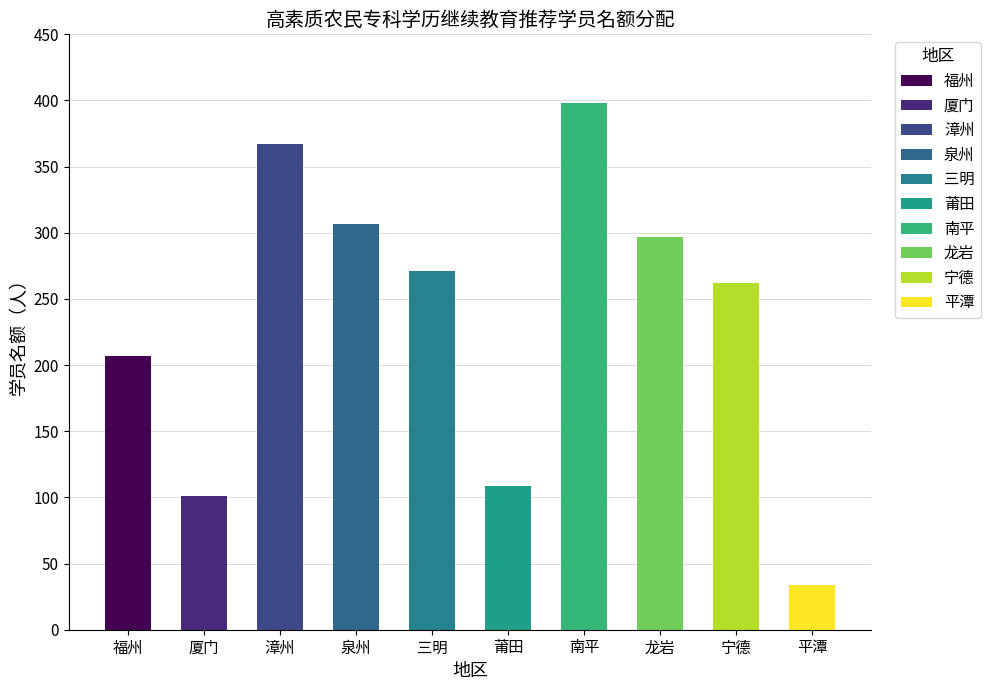

How many data points are less than 271?

5